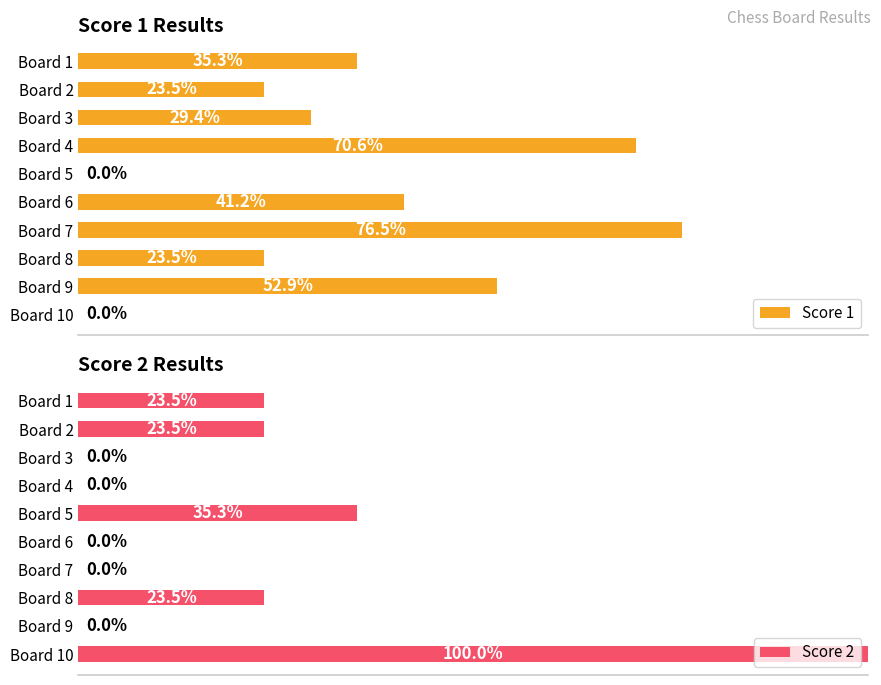

What is the sum of all Score 1 values?

352.9